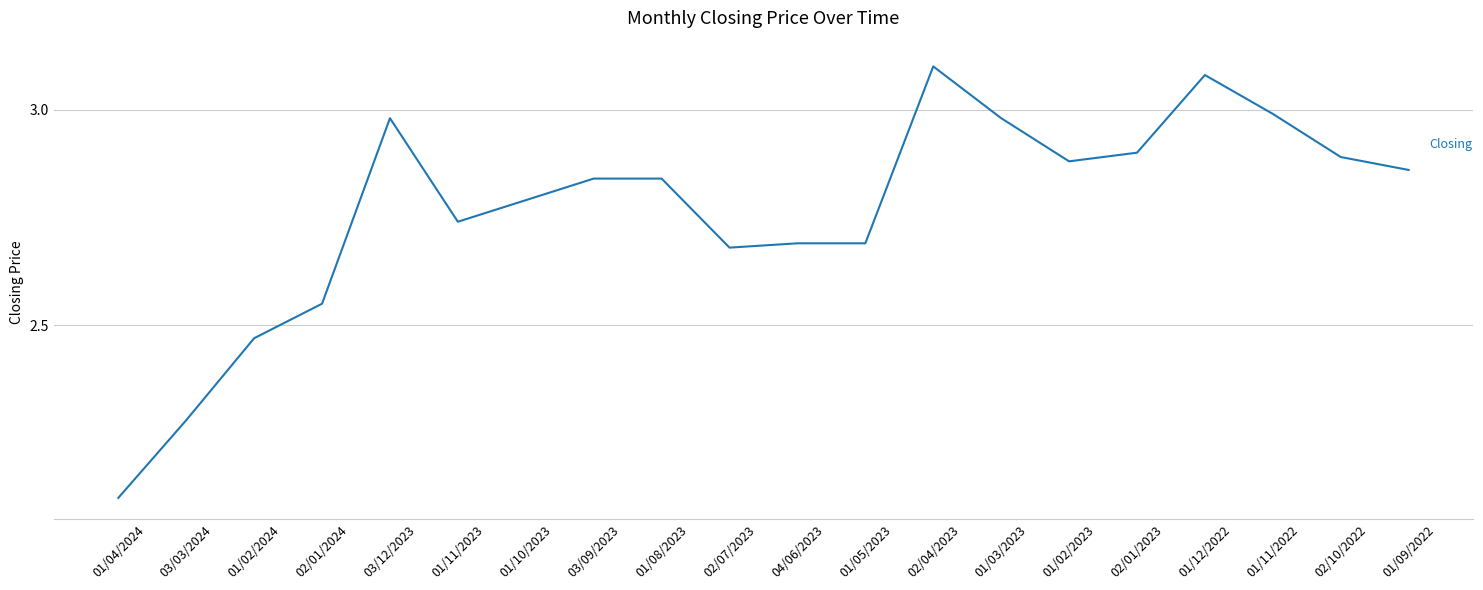

How many series are shown in this chart?

1